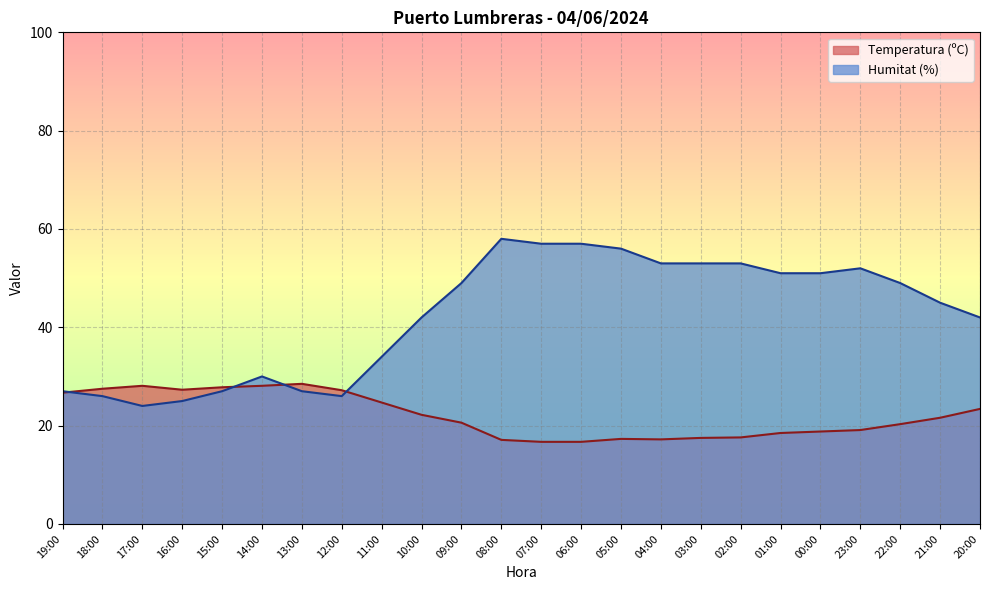

What is the average value of the Temperatura (ºC) series?

22.1